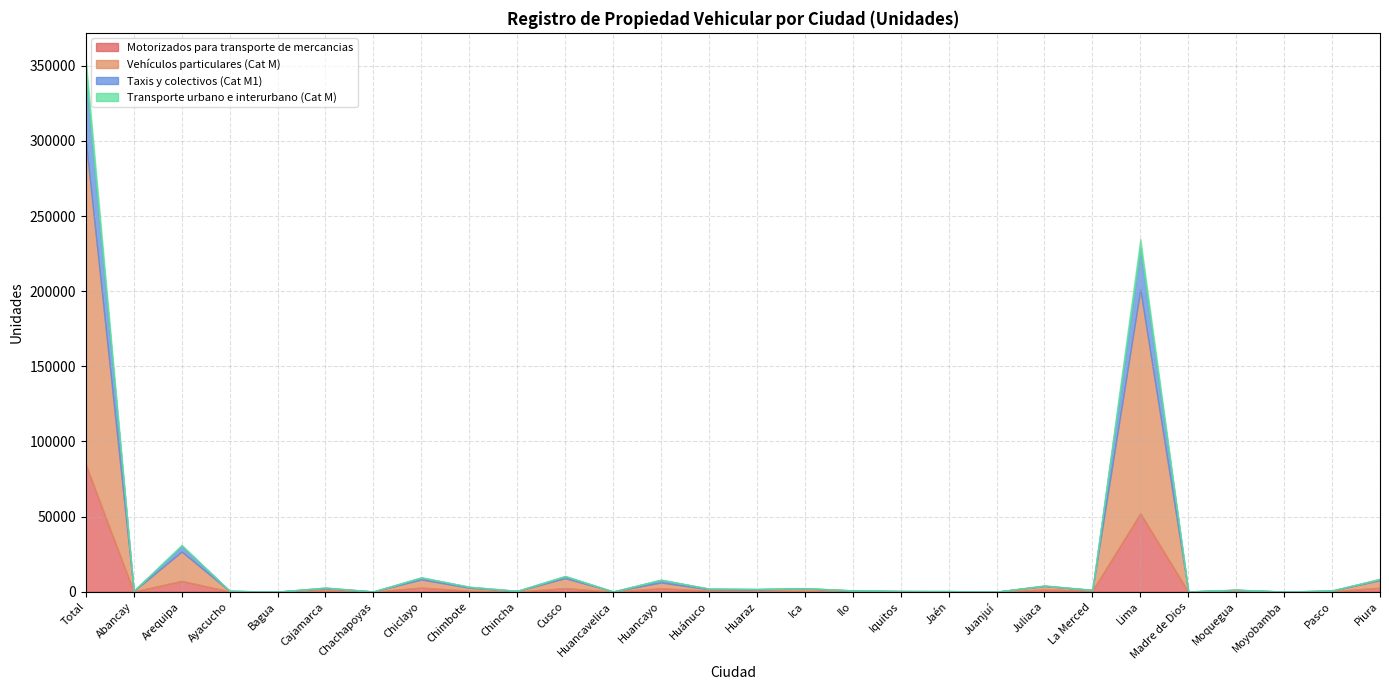

Is it true that Transporte urbano e interurbano (Cat M) equals 5250 at Total?

False